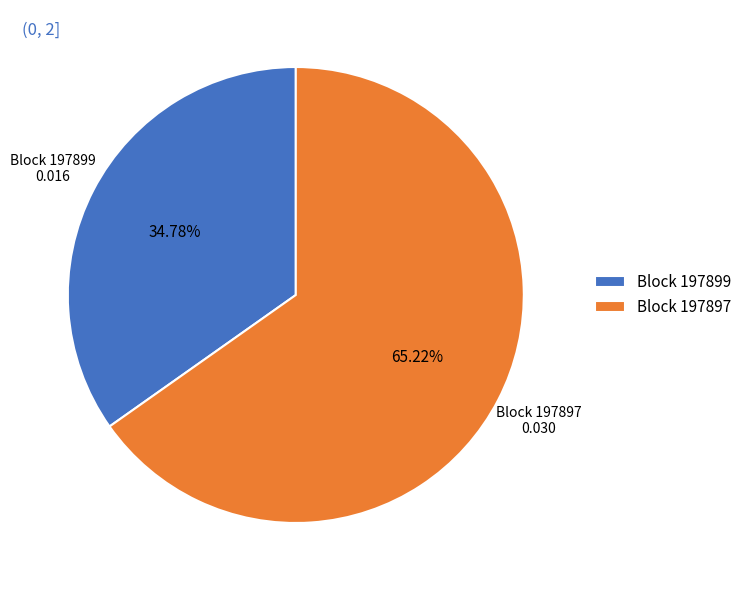

Which category accounts for the majority?

Block 197897